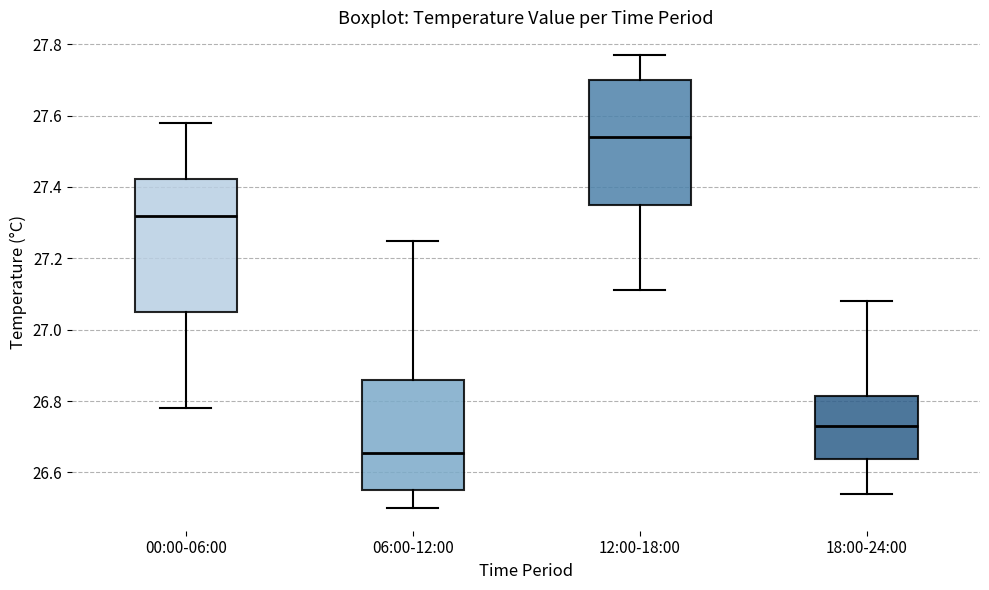

Reading left to right, read every box against the y-axis: the position of its median line, the range the box covers, and the ends of its whiskers. The values are not printed on the chart, so give them approximately, as read against the axis.

00:00-06:00: median 27.32, box 27.06 to 27.42, whiskers 26.78 to 27.58
06:00-12:00: median 26.66, box 26.56 to 26.86, whiskers 26.50 to 27.26
12:00-18:00: median 27.54, box 27.36 to 27.70, whiskers 27.12 to 27.78
18:00-24:00: median 26.74, box 26.64 to 26.82, whiskers 26.54 to 27.08